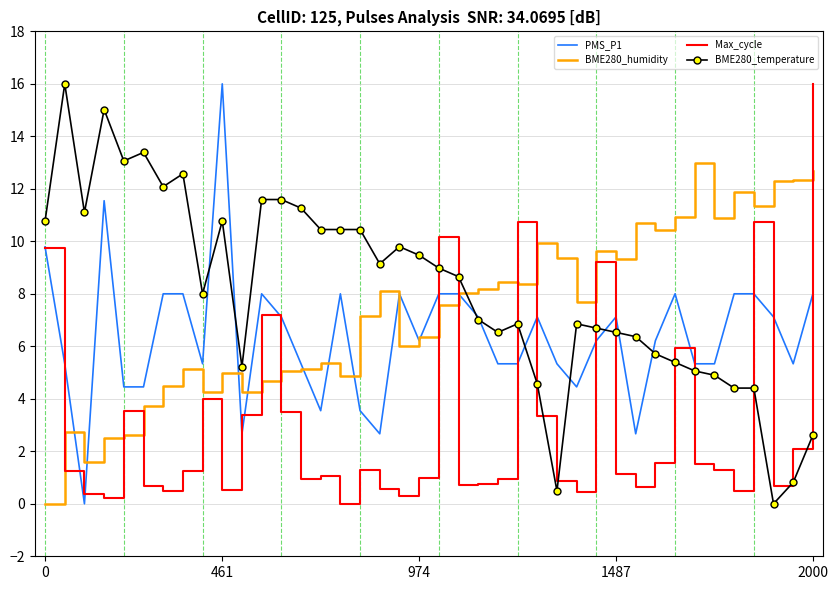

True or false: BME280_temperature and BME280_humidity cross at least once.

True